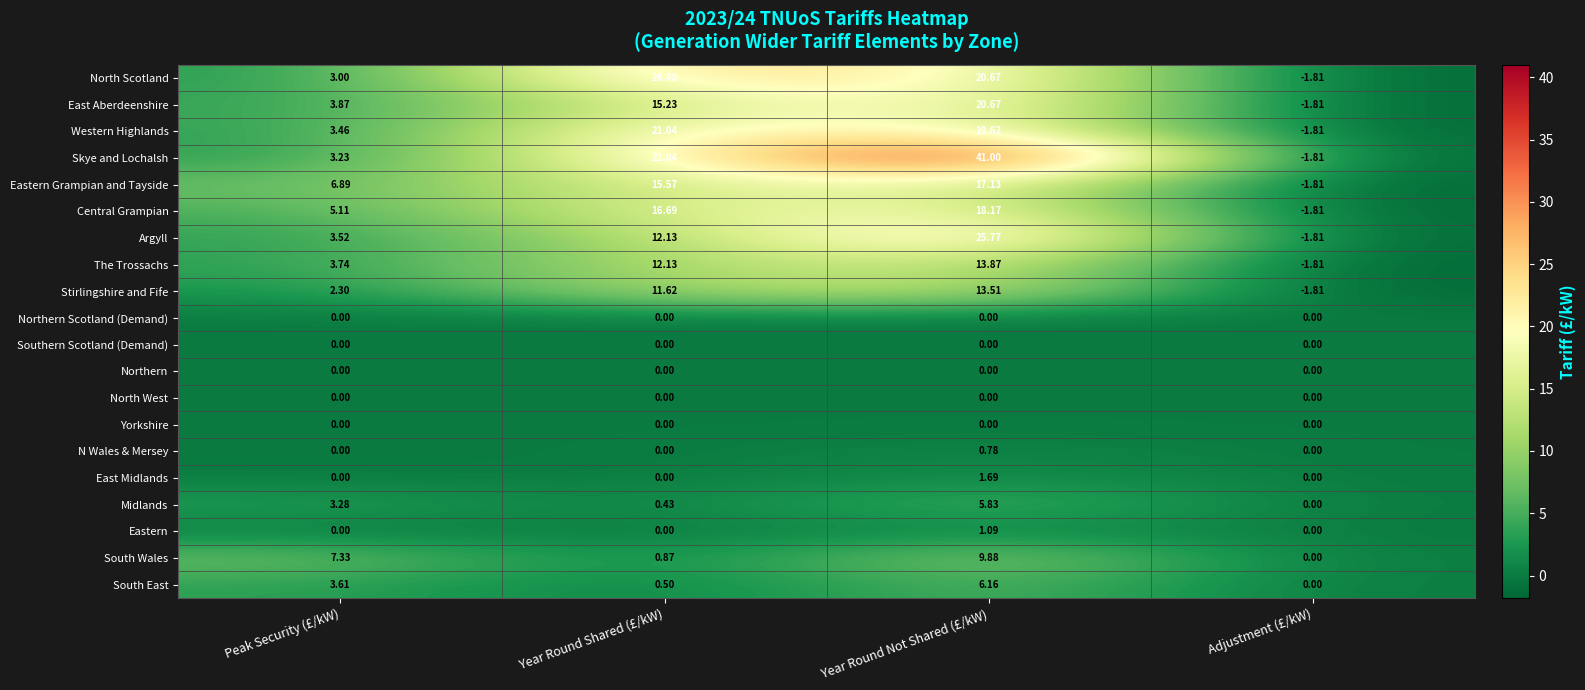

Is the value of East Aberdeenshire at Year Round Not Shared (£/kW) greater than the value of North West at Adjustment (£/kW)?

Yes